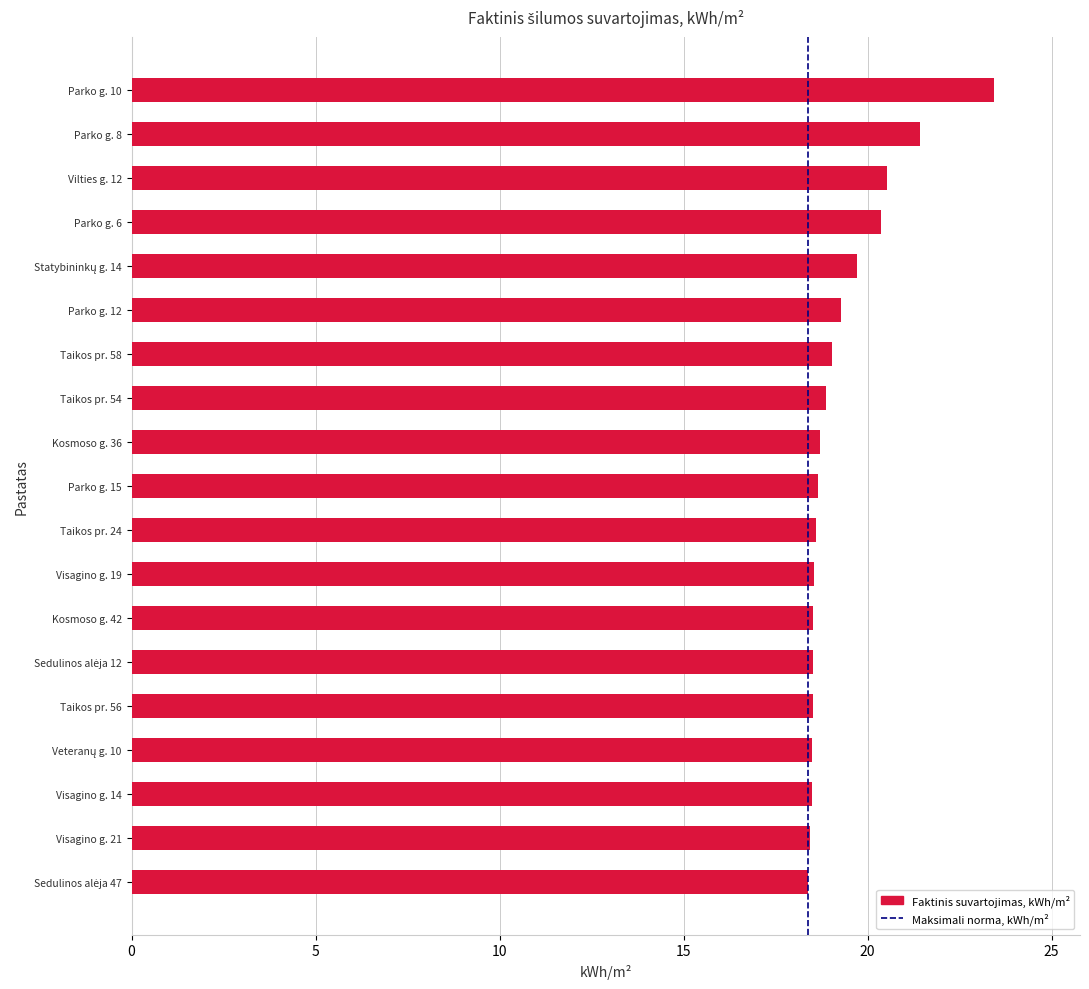

What value does the data have at Kosmoso g. 36?

18.7